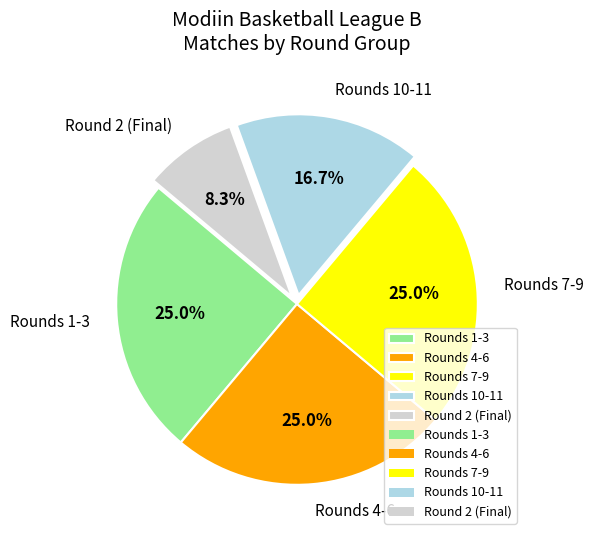

Which category has the smallest portion of the pie?

Round 2 (Final)